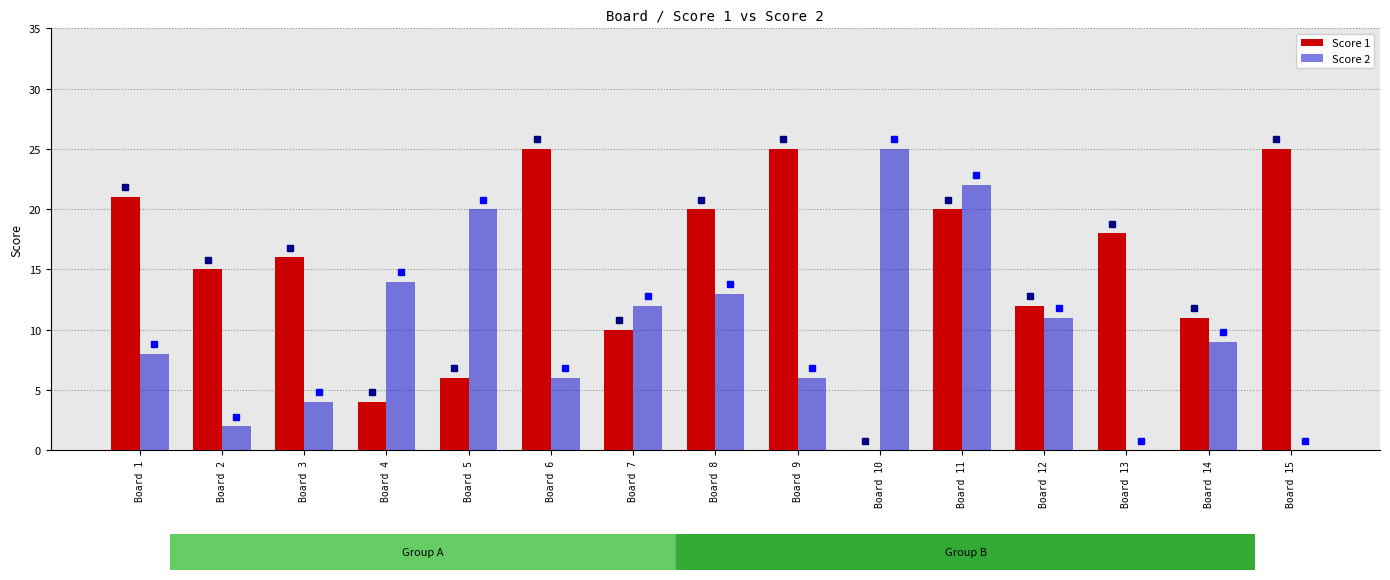

At which label does Score 2 reach its peak?

Board 10